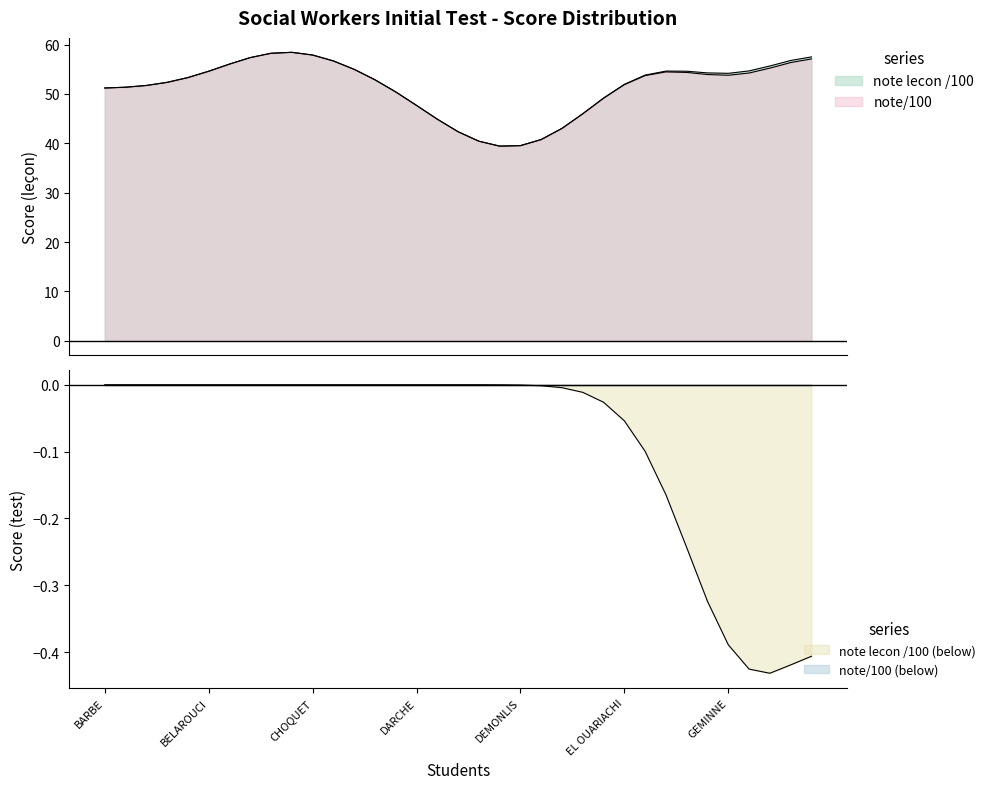

List the series in order of their overall mean, highest first.

note lecon /100, note/100